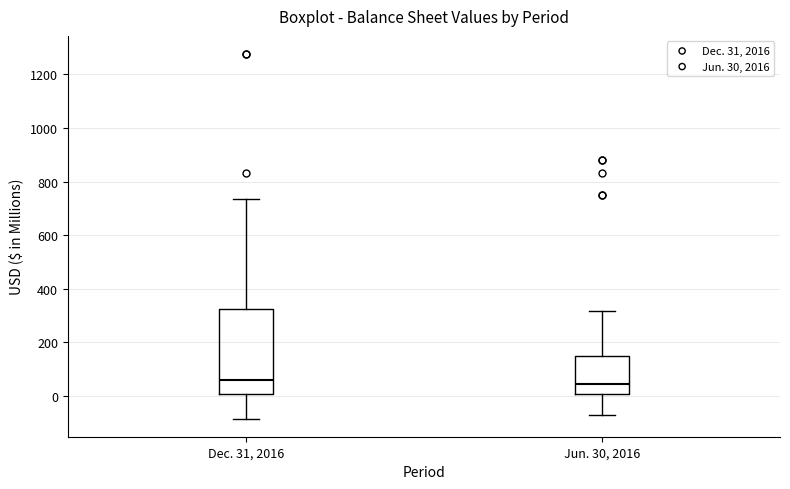

Where is the upper edge of the box for Jun. 30, 2016 on the y-axis? The values are not printed on the chart, so give them approximately, as read against the axis.

140